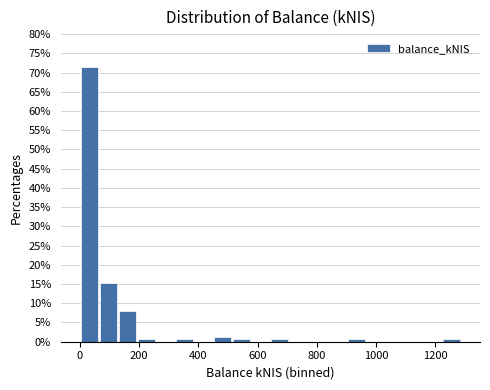

Around what value on the x-axis is the tallest bar? Give the approximate position of its centre, as read against the axis.

40